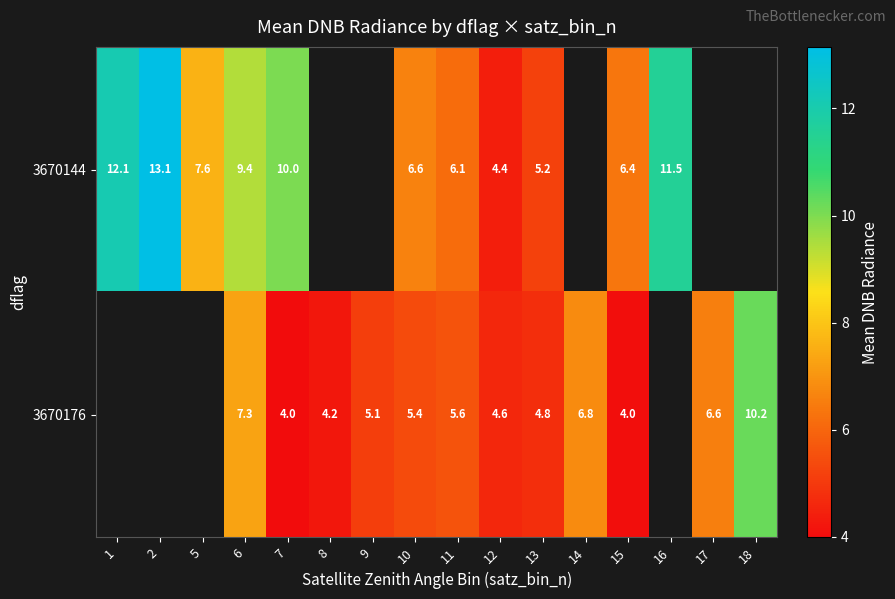

Which category has the lowest value across all series?

7